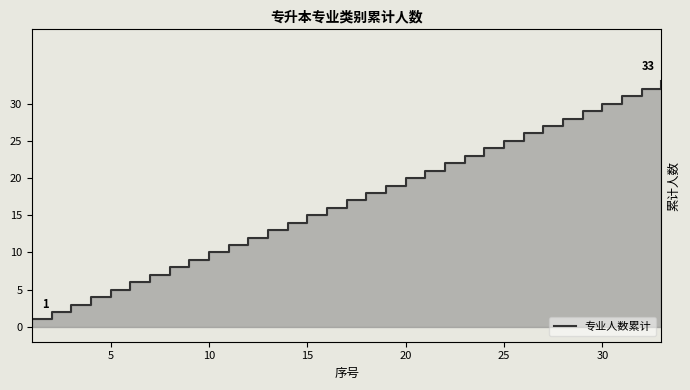

Does the chart have visible grid lines?

No